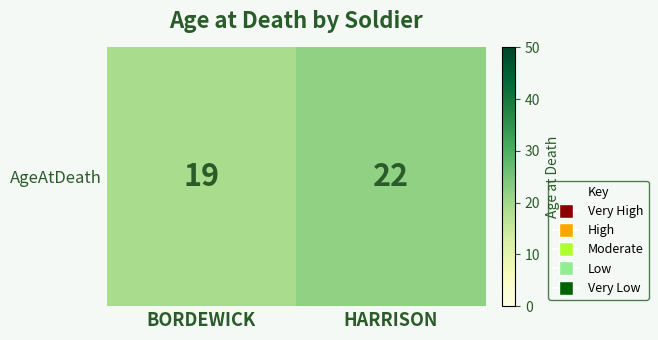

Rank the categories by value from highest to lowest.

HARRISON, BORDEWICK